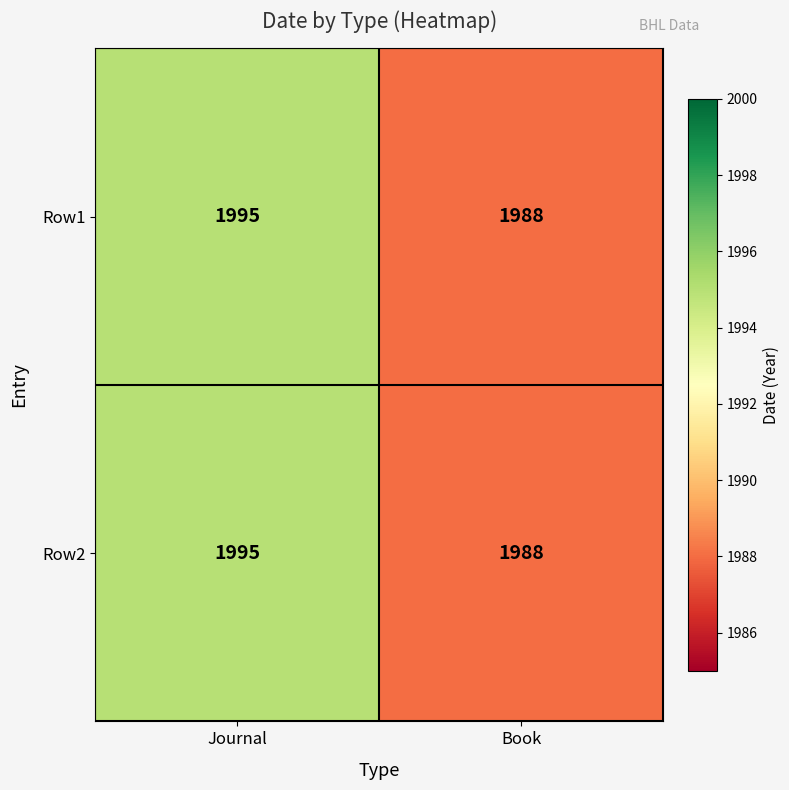

Read the Row1 value at Journal.

1995